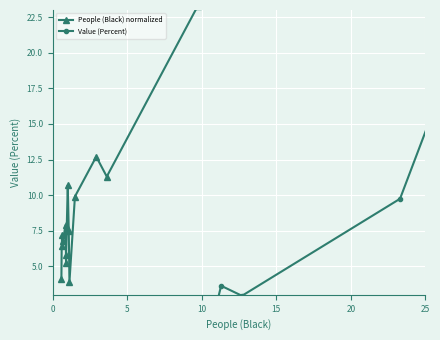

What is the difference between the second highest and second lowest values in the Value (Percent) series?

9.1